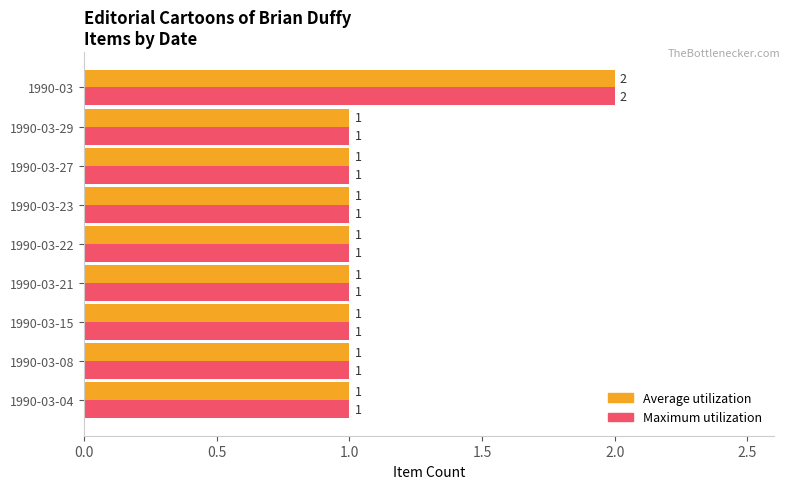

Is the value of Average utilization at 1990-03 greater than the value of Maximum utilization at 1990-03-04?

Yes